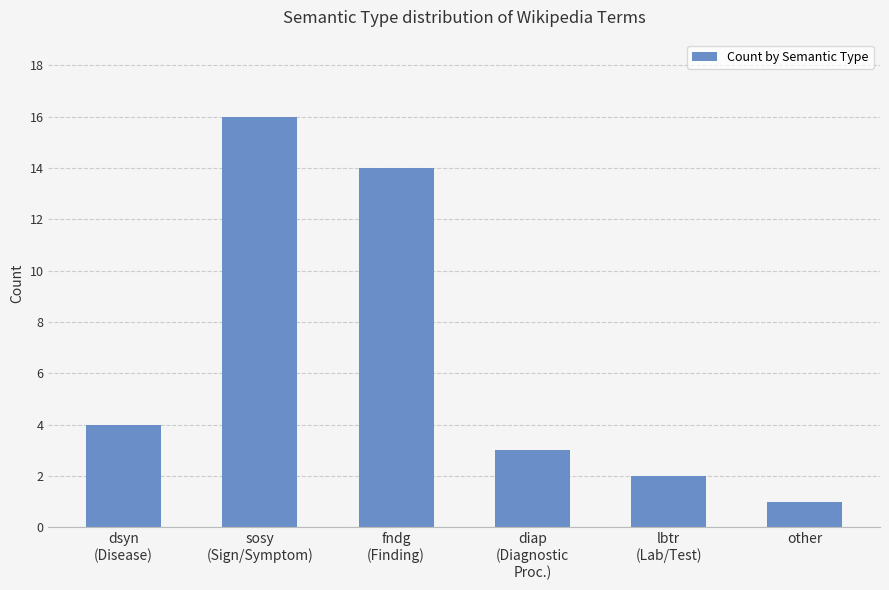

What position from the left is diap
(Diagnostic
Proc.)?

4